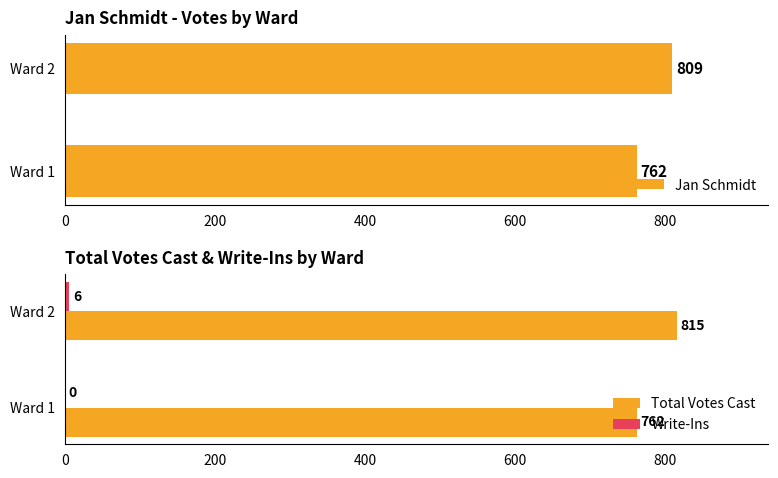

Reading left to right, transcribe all the data shown in this chart.

Jan Schmidt: 762	809
Total Votes Cast: 762	815
Write-Ins: 0	6